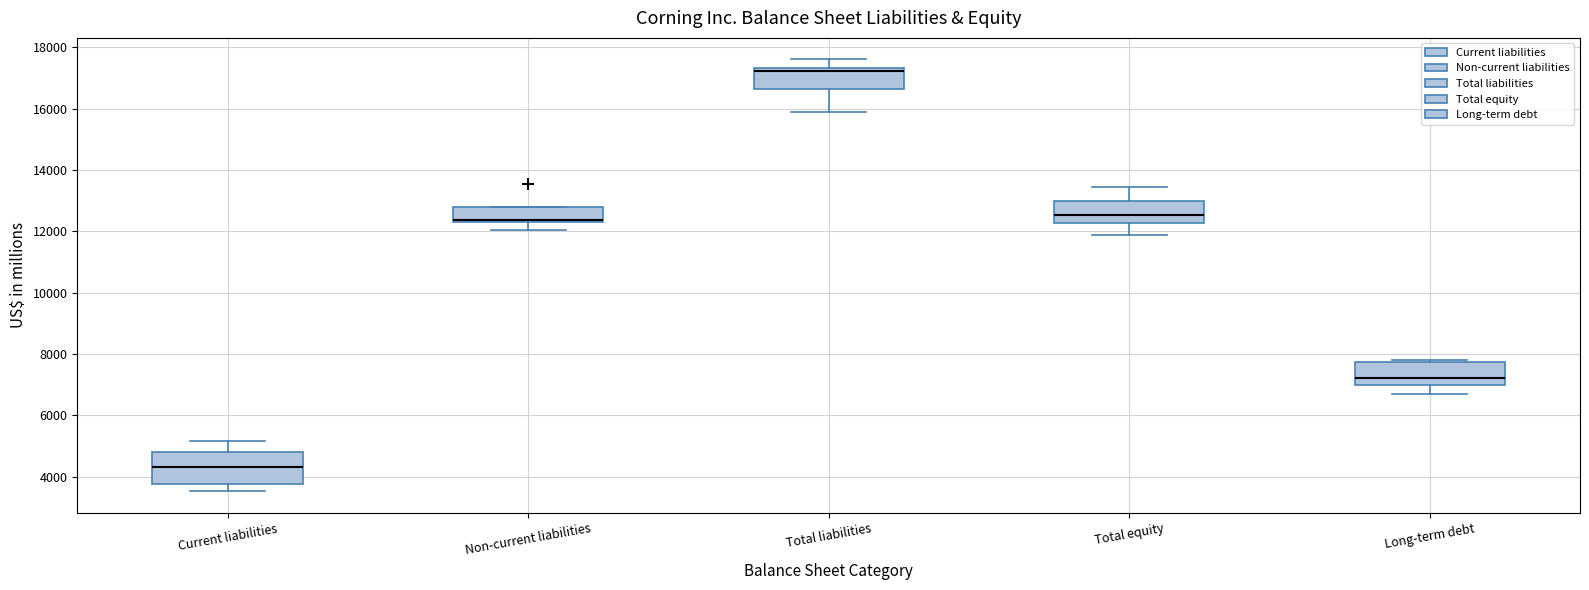

Which box has the lowest median line?

Current liabilities